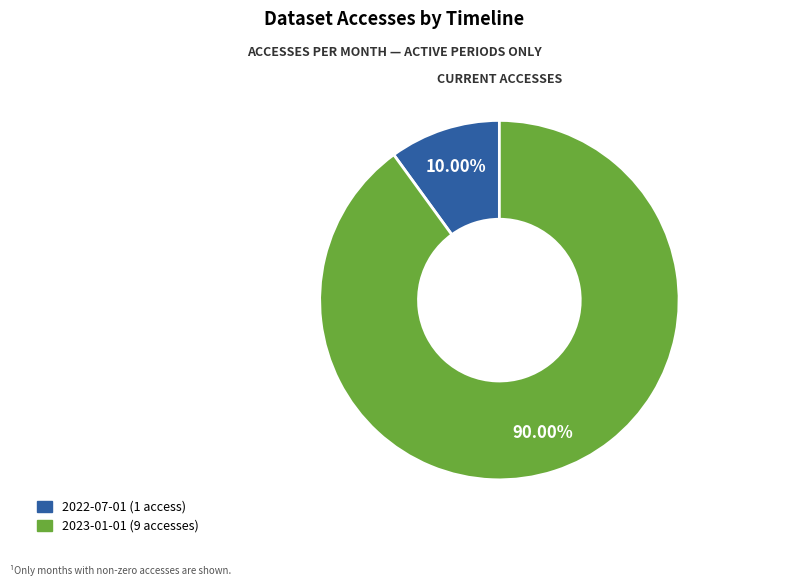

Approximately how many times larger is the value at 2023-01-01 compared to 2022-07-01?

9.0